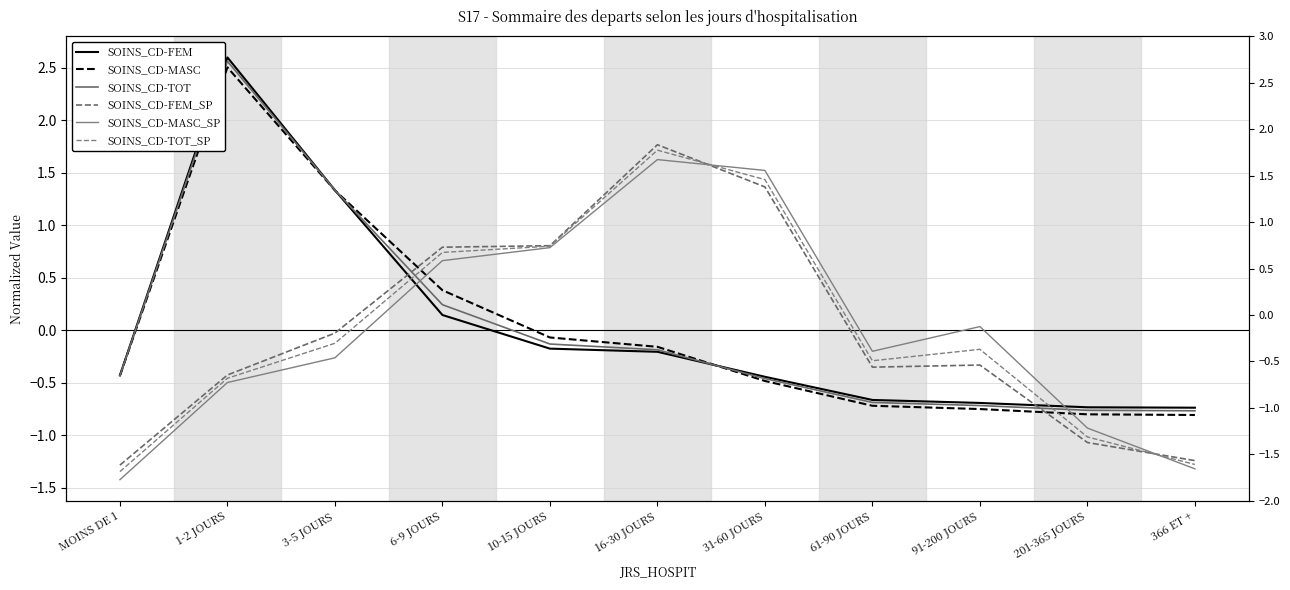

True or false: SOINS_CD-TOT and SOINS_CD-MASC intersect in this chart.

True